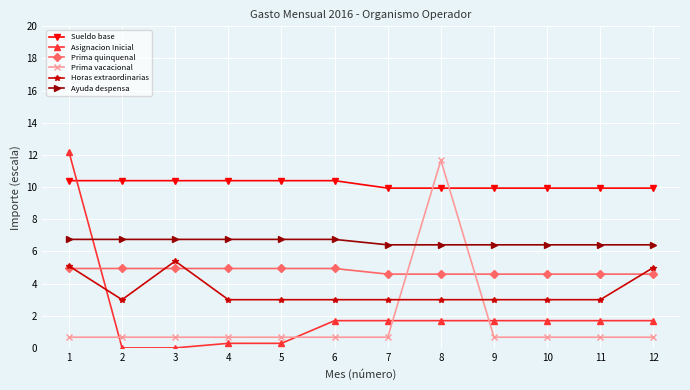

Is it true that Prima quinquenal equals 4.9 at 5?

True